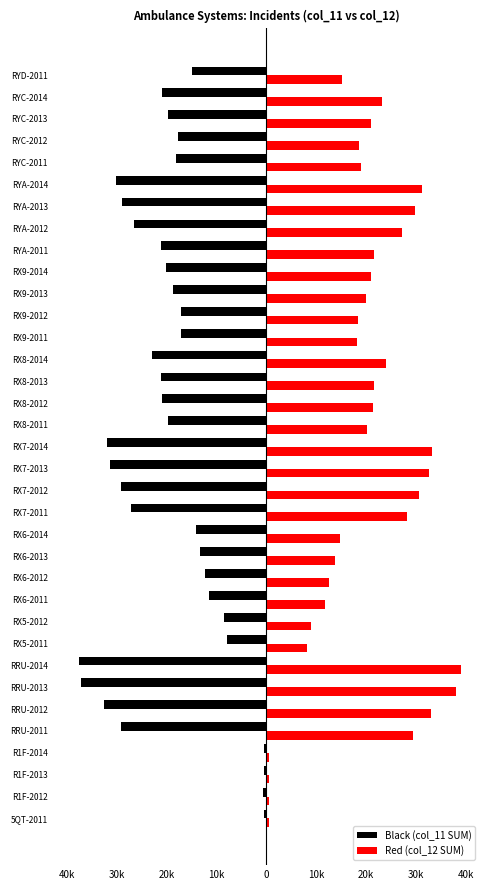

Reading left to right, extract all data points from this chart.

Black (col_11 SUM): -457	-592	-578	-504	-29158	-32597	-37252	-37597	-7933	-8607	-11630	-12265	-13305	-14150	-27173	-29125	-31404	-31982	-19727	-21066	-21108	-23073	-17113	-17072	-18690	-20121	-21115	-26629	-28959	-30296	-18141	-17750	-19682	-21053	-14924
Red (col_12 SUM): 462	612	594	526	29356	33100	37987	38995	8120	8910	11734	12487	13688	14828	28199	30670	32652	33239	20134	21459	21622	23988	18220	18308	20082	20956	21510	27251	29752	31167	18907	18672	20966	23145	15217